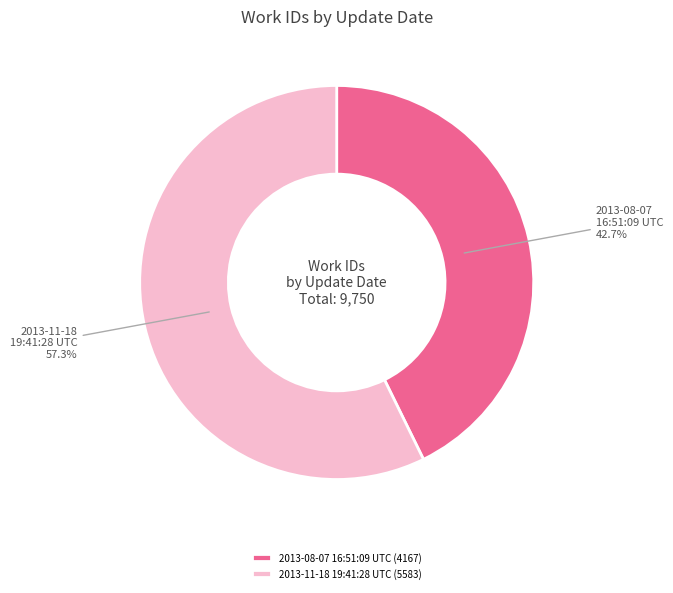

Rank the categories by value from lowest to highest.

2013-08-07 16:51:09 UTC, 2013-11-18 19:41:28 UTC